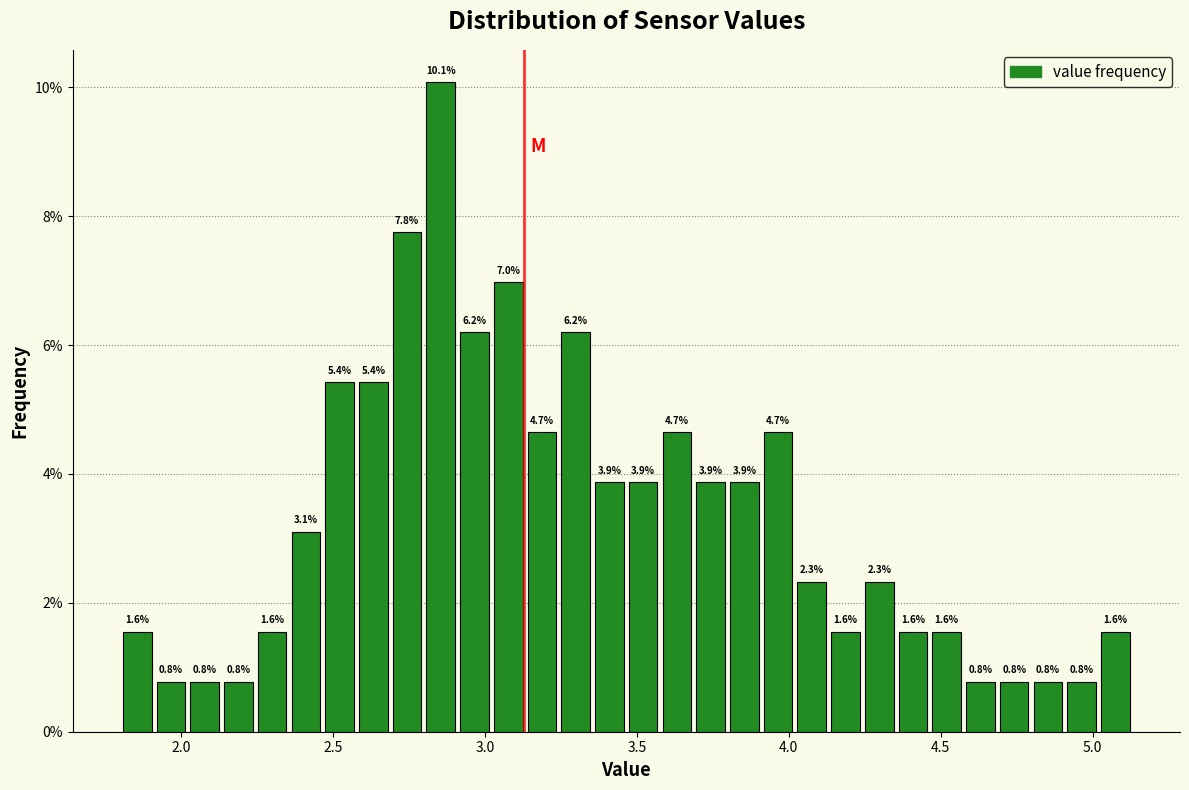

Around what value on the x-axis is the tallest bar? Give the approximate position of its centre, as read against the axis.

2.85